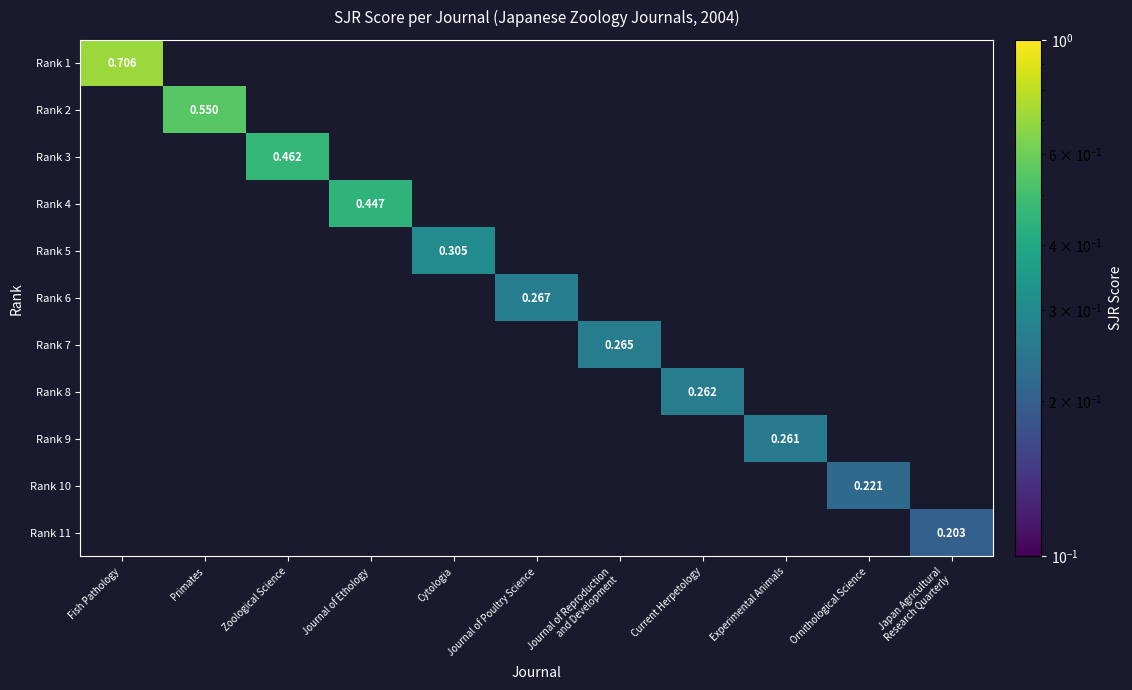

At how many categories does at least one series exceed 0?

11